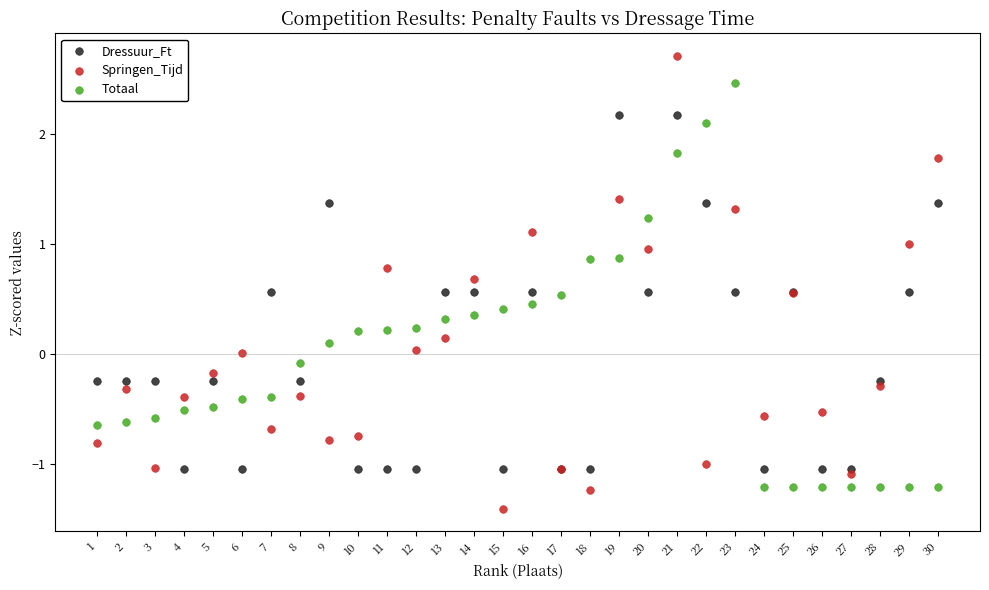

Which series reaches the maximum Y coordinate?

Springen_Tijd